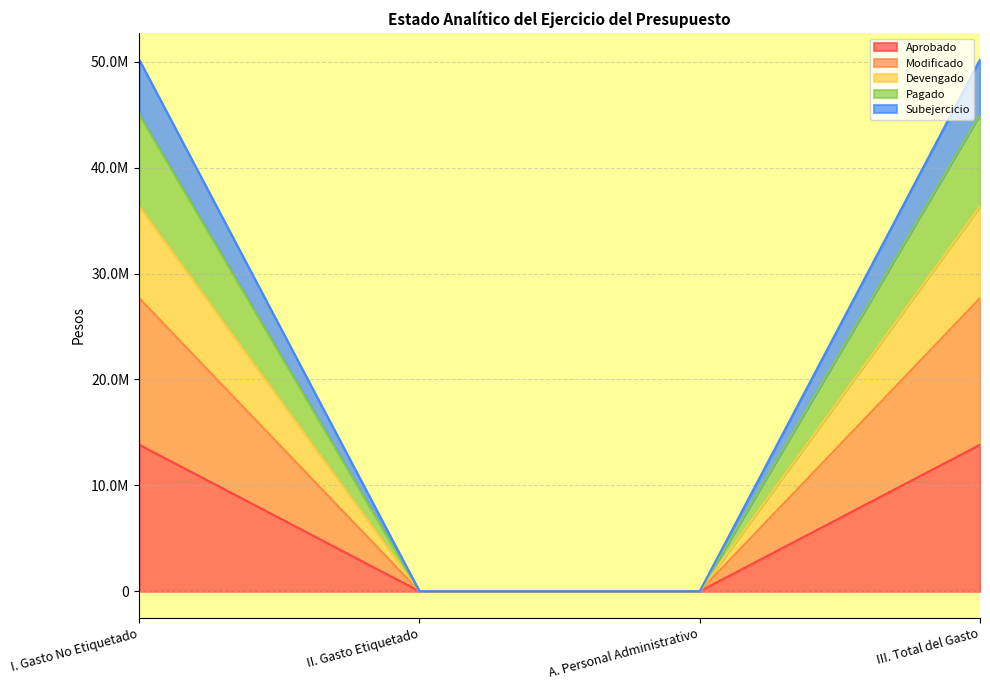

At which category does the chart reach its minimum across all series?

II. Gasto Etiquetado